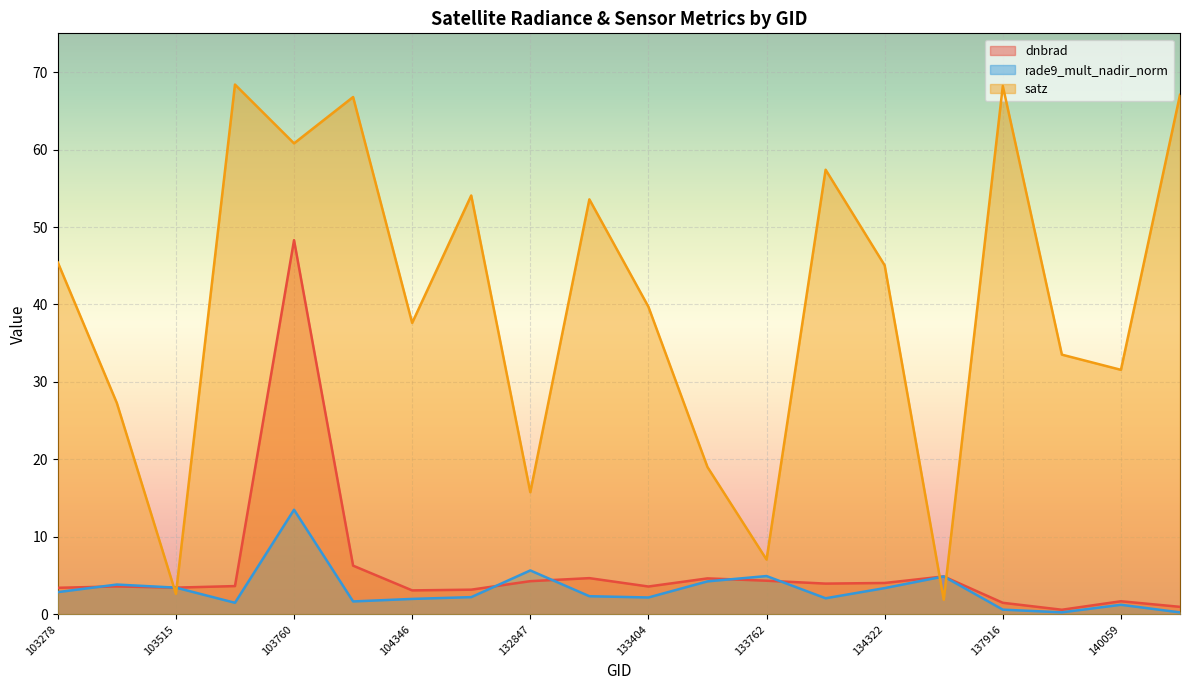

True or false: satz has a value of 68.4 at 103642.

True